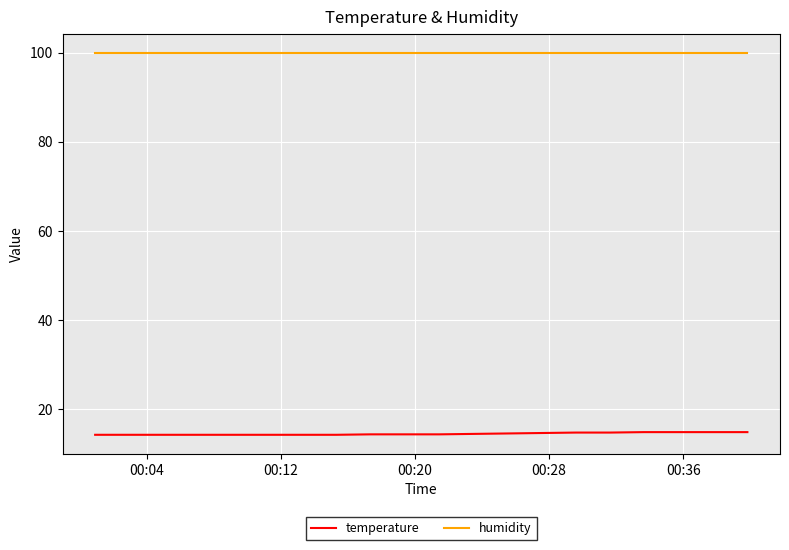

What is the minimum value for humidity?

99.9